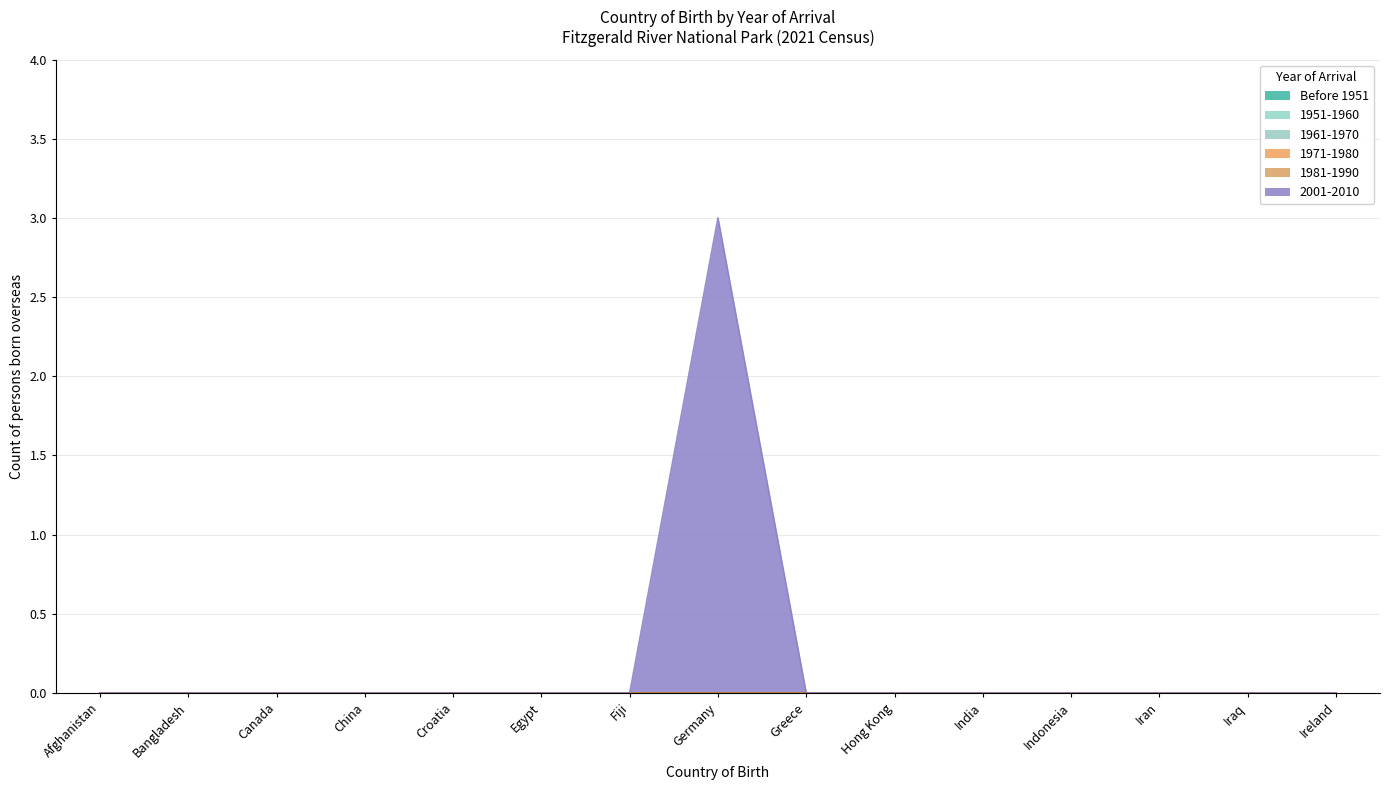

Reading left to right, transcribe all the data shown in this chart.

Before 1951: Afghanistan=0	Bangladesh=0	Canada=0	China=0	Croatia=0	Egypt=0	Fiji=0	Germany=0	Greece=0	Hong Kong=0	India=0	Indonesia=0	Iran=0	Iraq=0	Ireland=0
1951-1960: Afghanistan=0	Bangladesh=0	Canada=0	China=0	Croatia=0	Egypt=0	Fiji=0	Germany=0	Greece=0	Hong Kong=0	India=0	Indonesia=0	Iran=0	Iraq=0	Ireland=0
1961-1970: Afghanistan=0	Bangladesh=0	Canada=0	China=0	Croatia=0	Egypt=0	Fiji=0	Germany=0	Greece=0	Hong Kong=0	India=0	Indonesia=0	Iran=0	Iraq=0	Ireland=0
1971-1980: Afghanistan=0	Bangladesh=0	Canada=0	China=0	Croatia=0	Egypt=0	Fiji=0	Germany=0	Greece=0	Hong Kong=0	India=0	Indonesia=0	Iran=0	Iraq=0	Ireland=0
1981-1990: Afghanistan=0	Bangladesh=0	Canada=0	China=0	Croatia=0	Egypt=0	Fiji=0	Germany=0	Greece=0	Hong Kong=0	India=0	Indonesia=0	Iran=0	Iraq=0	Ireland=0
2001-2010: Afghanistan=0	Bangladesh=0	Canada=0	China=0	Croatia=0	Egypt=0	Fiji=0	Germany=3	Greece=0	Hong Kong=0	India=0	Indonesia=0	Iran=0	Iraq=0	Ireland=0